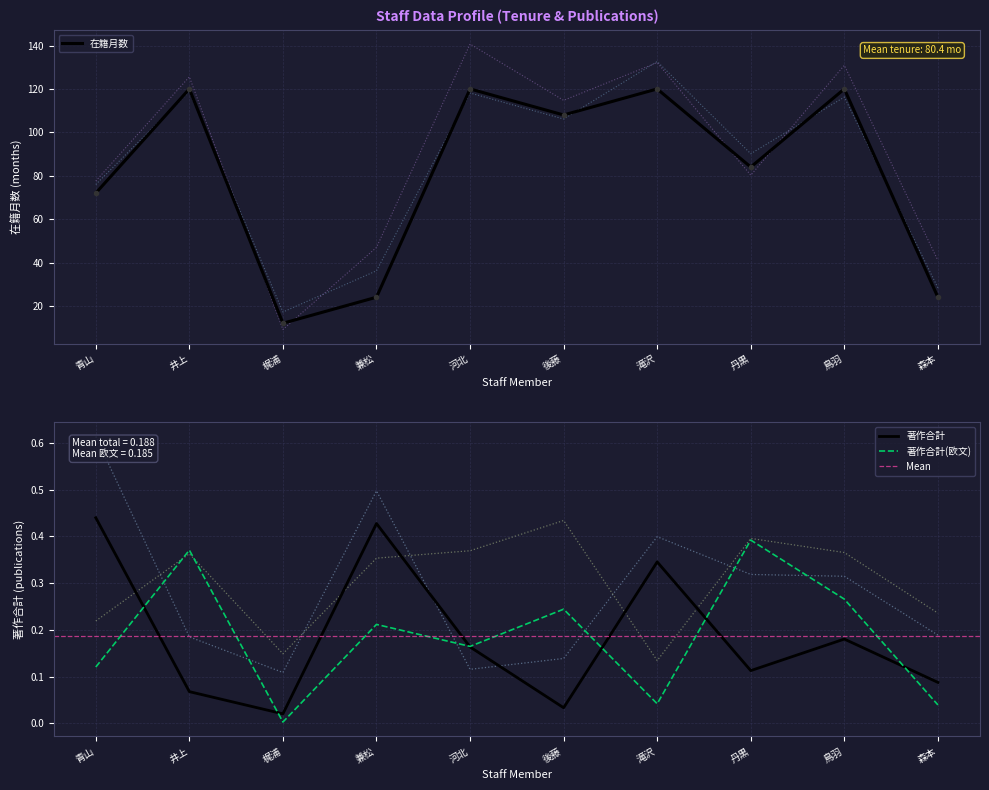

At which label is 在籍月数 closest to 66?

青山